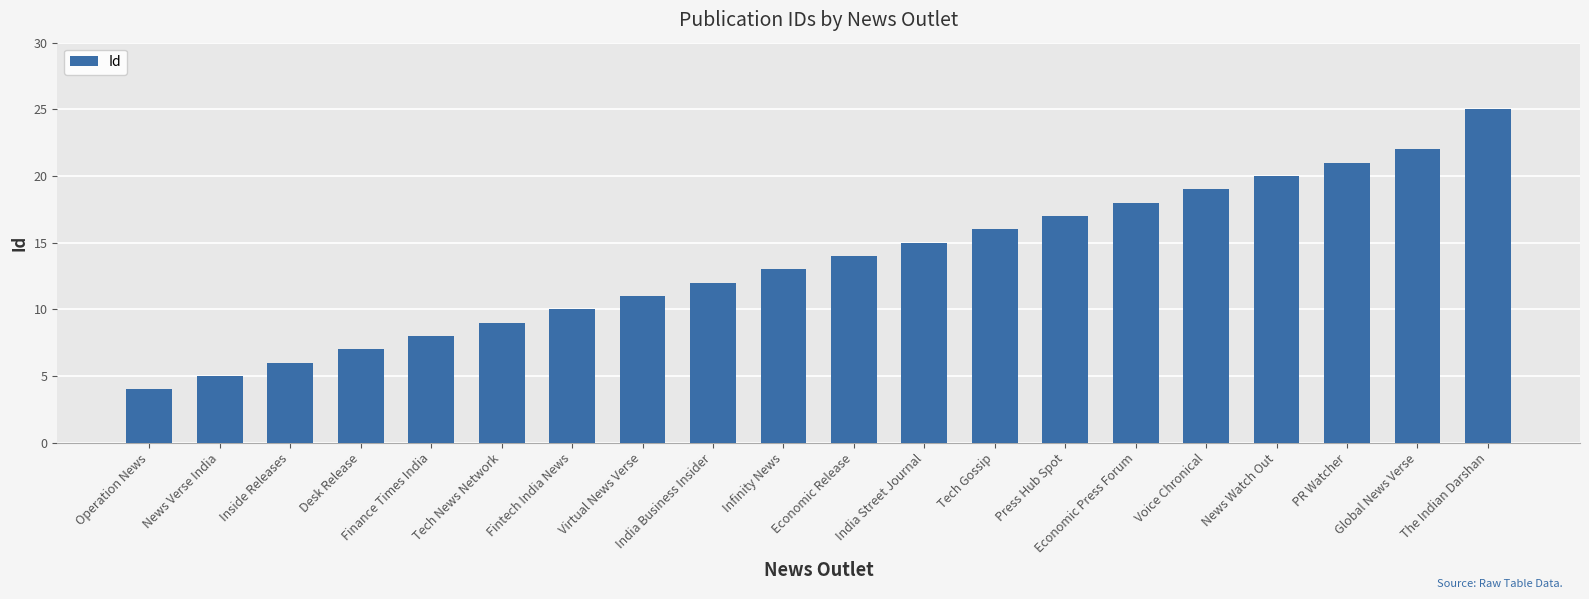

At which label is the value closest to 14?

Economic Release